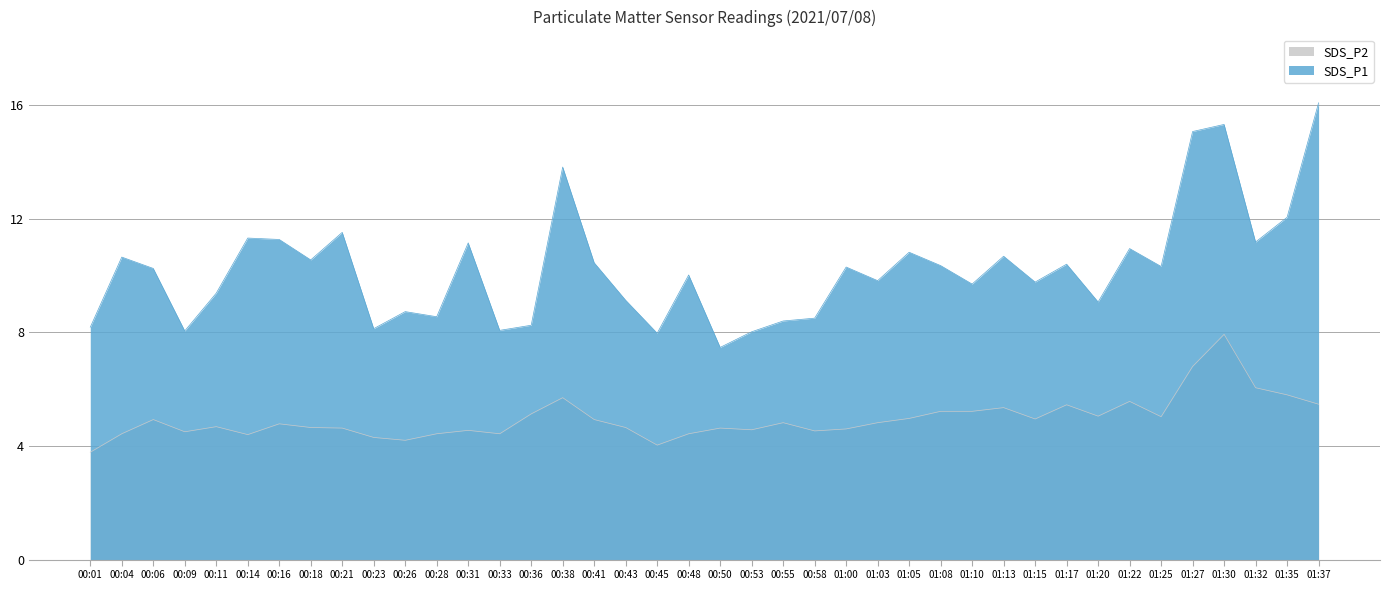

How many interior local valleys does the SDS_P2 series have?

10